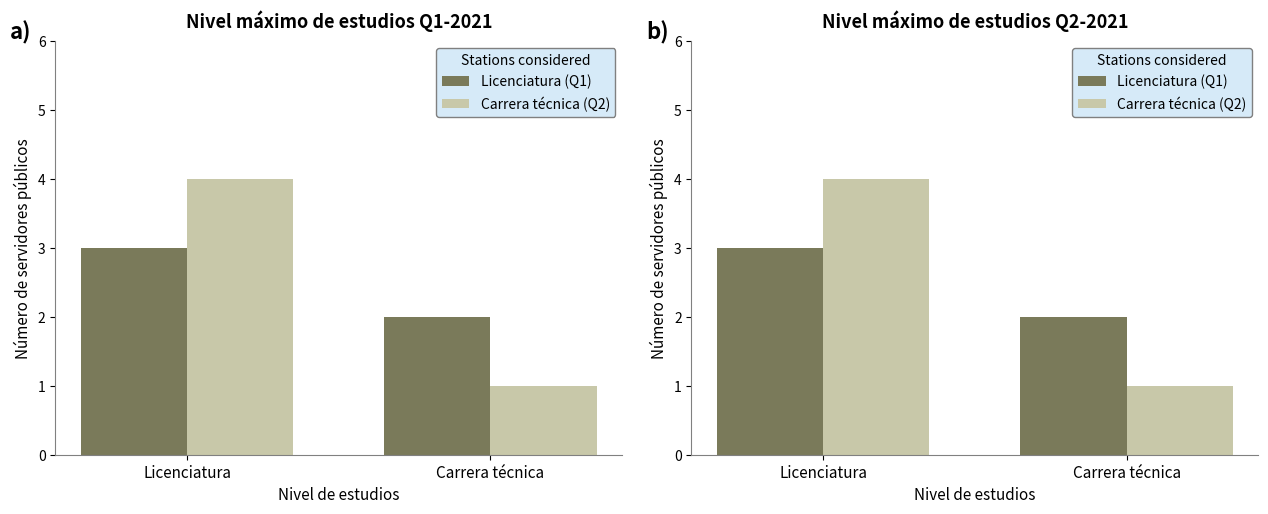

What position from the right is Licenciatura?

2